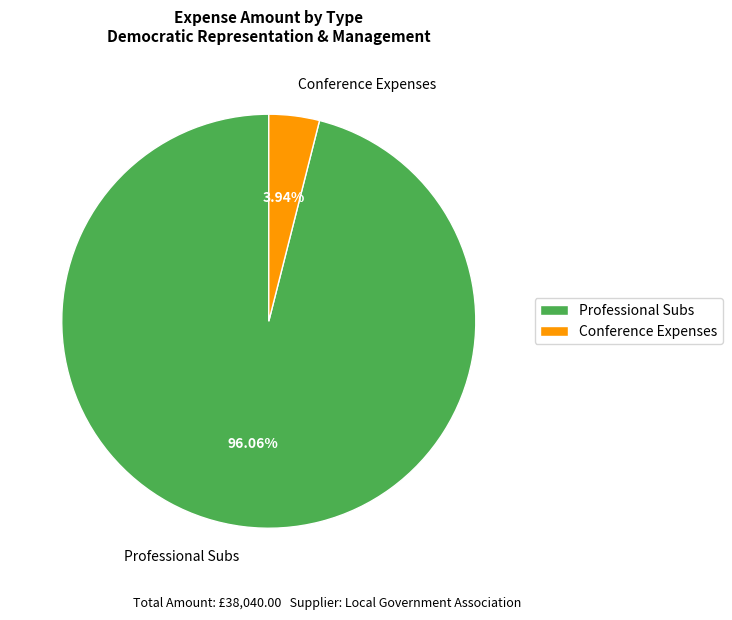

Count the number of slices in the pie.

2